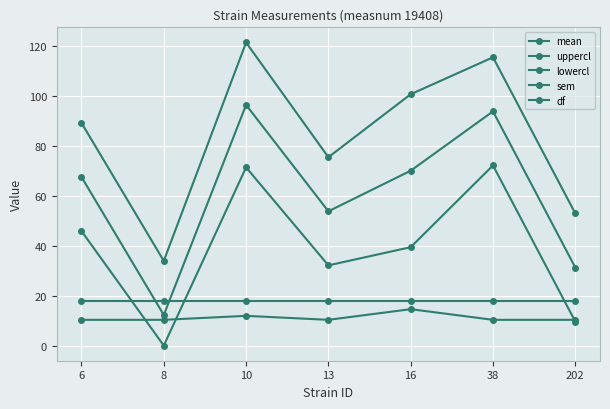

Reading right to left, transcribe all the data shown in this chart.

mean: 31.2	93.8	70.0	53.8	96.3	12.2	67.5
uppercl: 52.9	115.4	100.6	75.4	121.3	33.9	89.1
lowercl: 9.6	72.1	39.4	32.1	71.3	0.0	45.9
sem: 10.3	10.3	14.6	10.3	11.9	10.3	10.3
df: 18.0	18.0	18.0	18.0	18.0	18.0	18.0